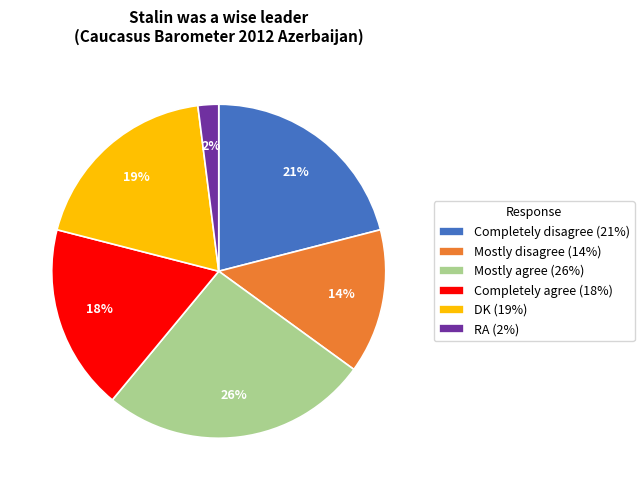

What is the ratio of the value at Completely disagree (21%) to the value at Mostly agree (26%)?

0.8